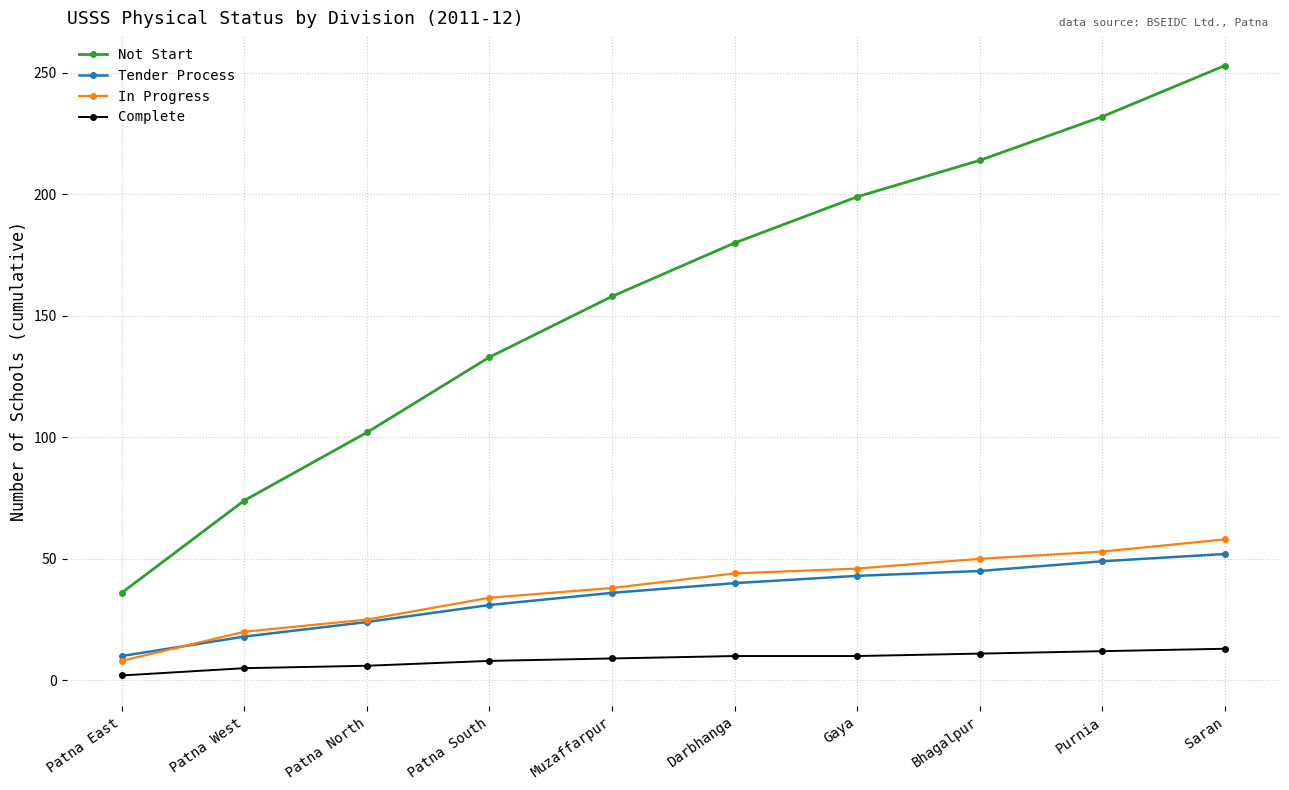

What position from the right is Gaya?

4